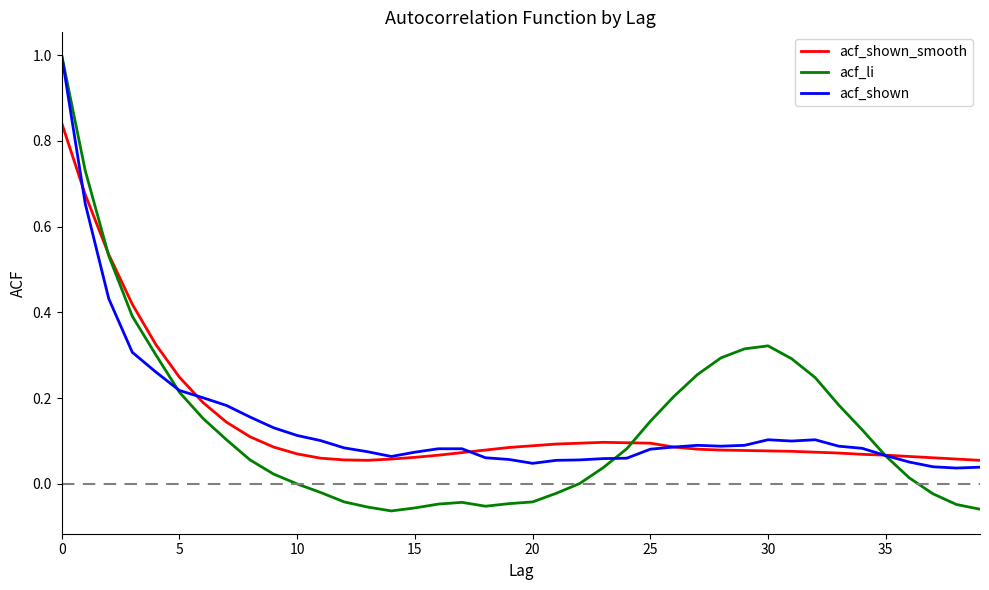

What is the highest value of the acf_shown series?

1.0